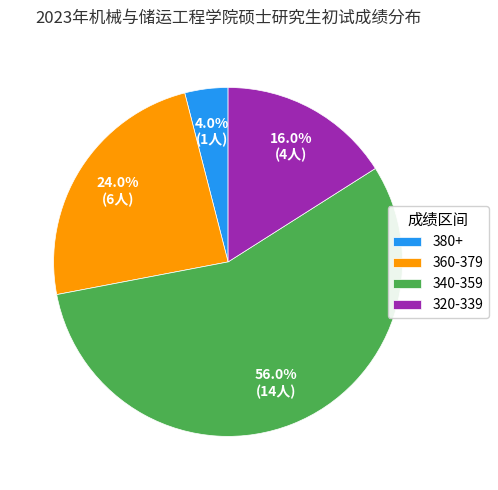

Count the number of slices in the pie.

4